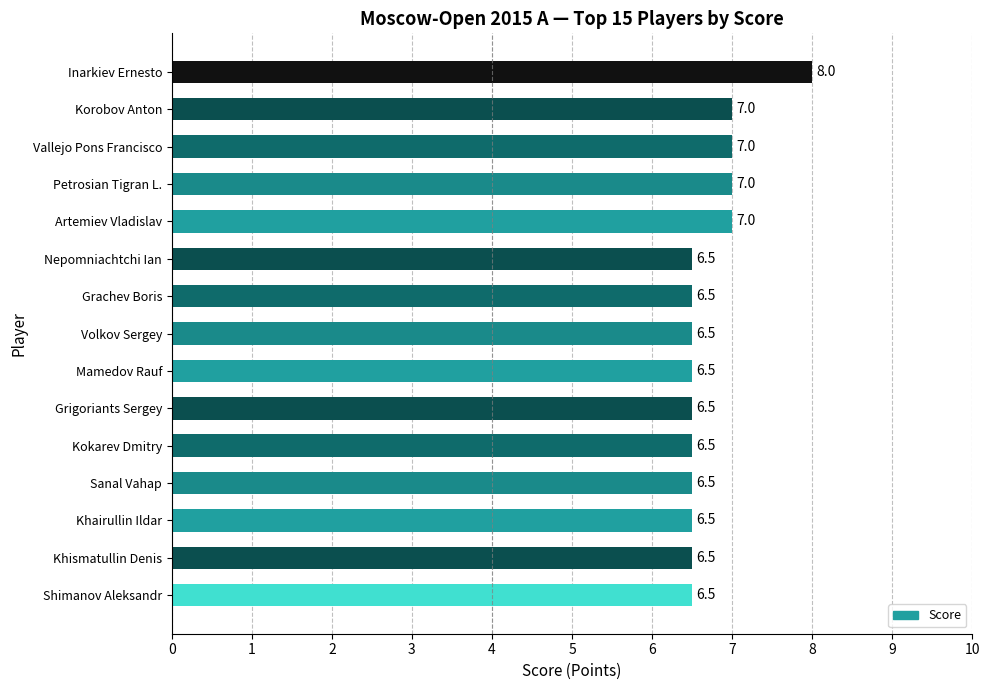

How many categories are shown in the chart?

15